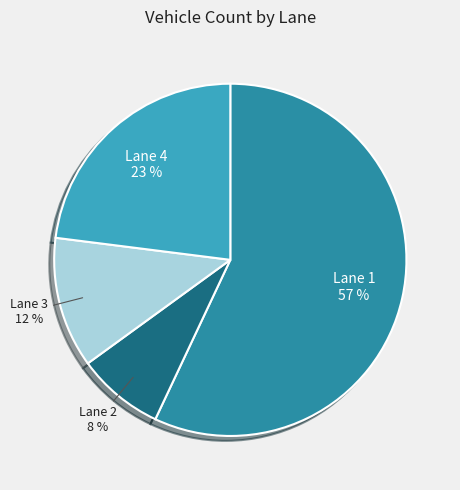

Rank the categories by value from lowest to highest.

Lane 2, Lane 3, Lane 4, Lane 1